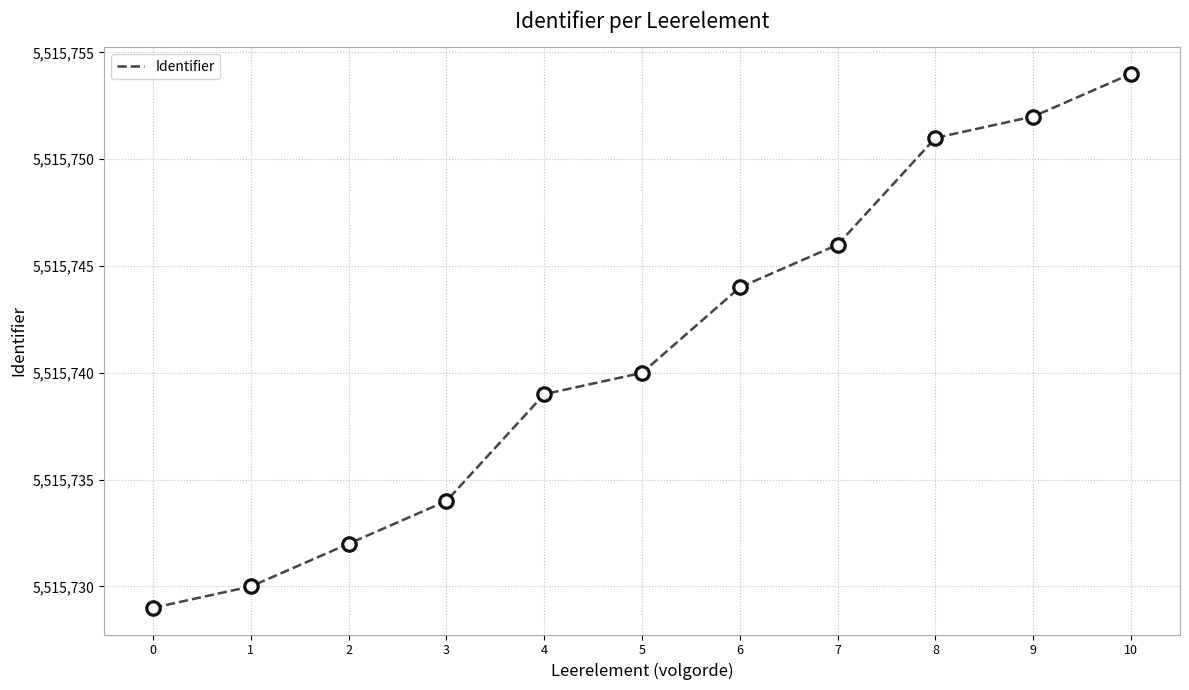

Which has a higher value, 10 or 2?

10